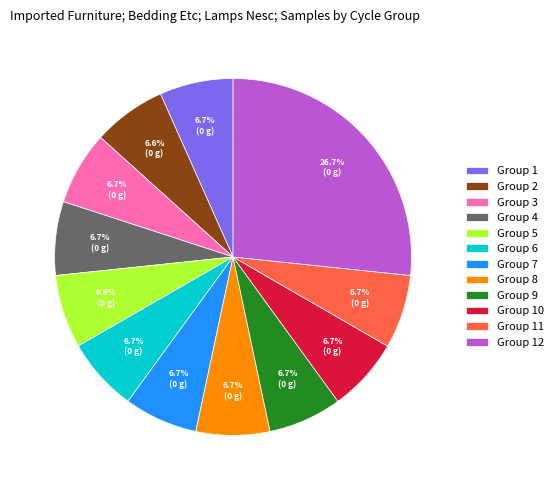

How much of the chart is everything except Group 2?

93.4%